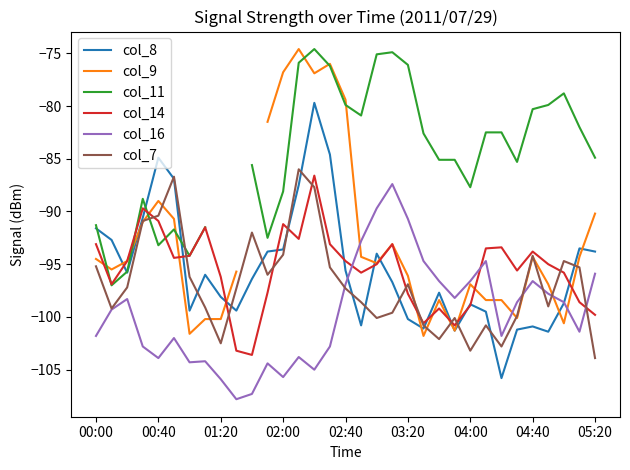

True or false: col_16 and col_14 cross at least once.

True